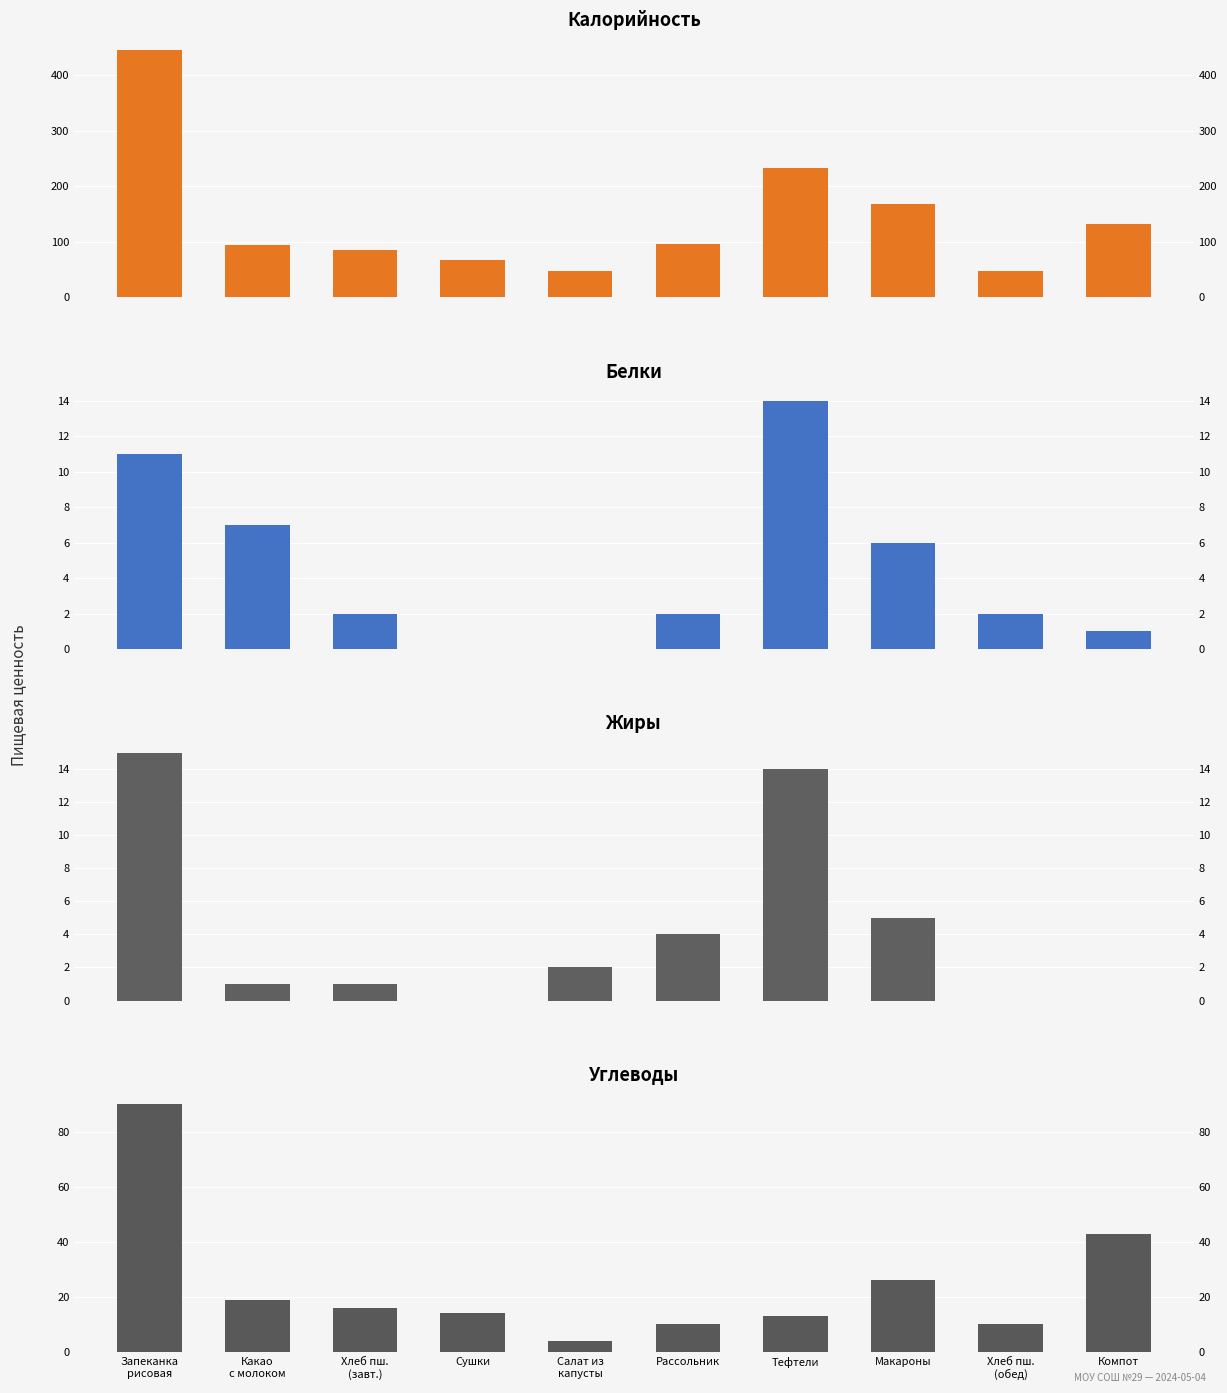

True or false: Калорийность has a value of 45 at Рассольник.

False